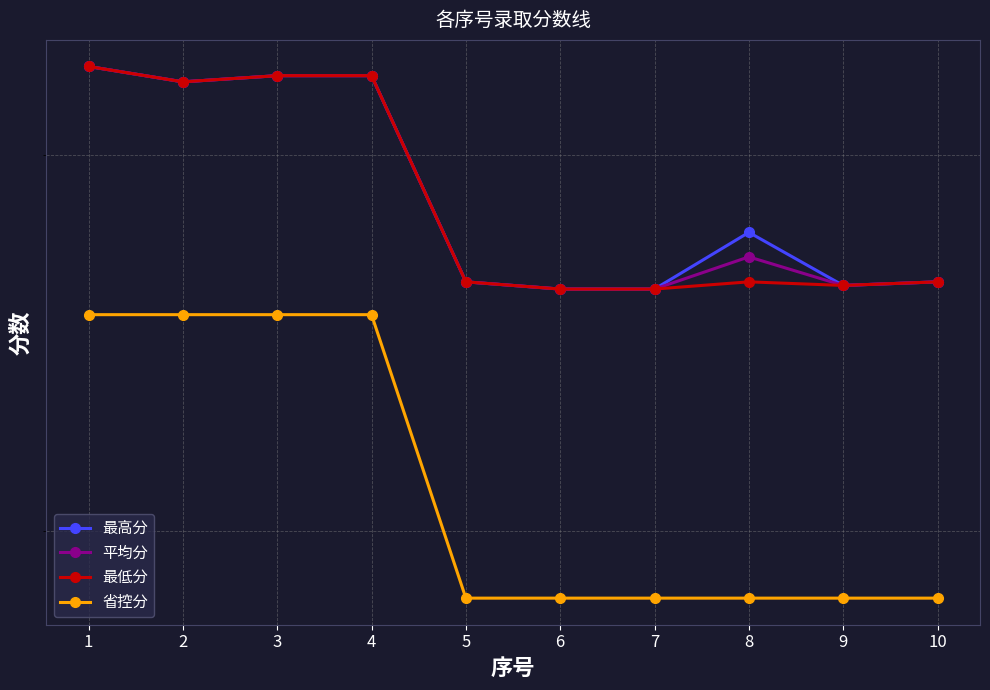

What are all the series names shown in the legend?

最高分, 平均分, 最低分, 省控分